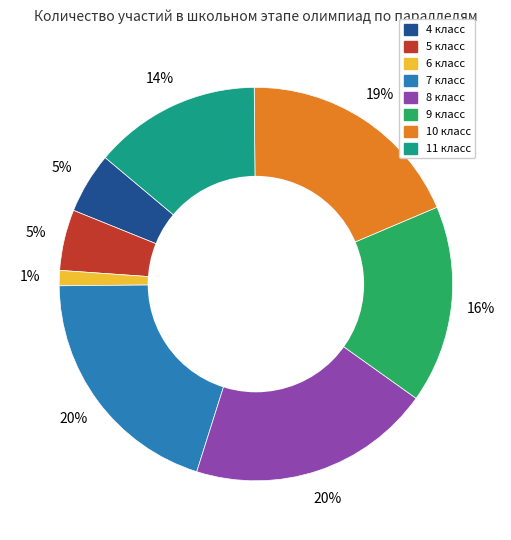

To the nearest percent, what portion does 7 класс represent?

20%